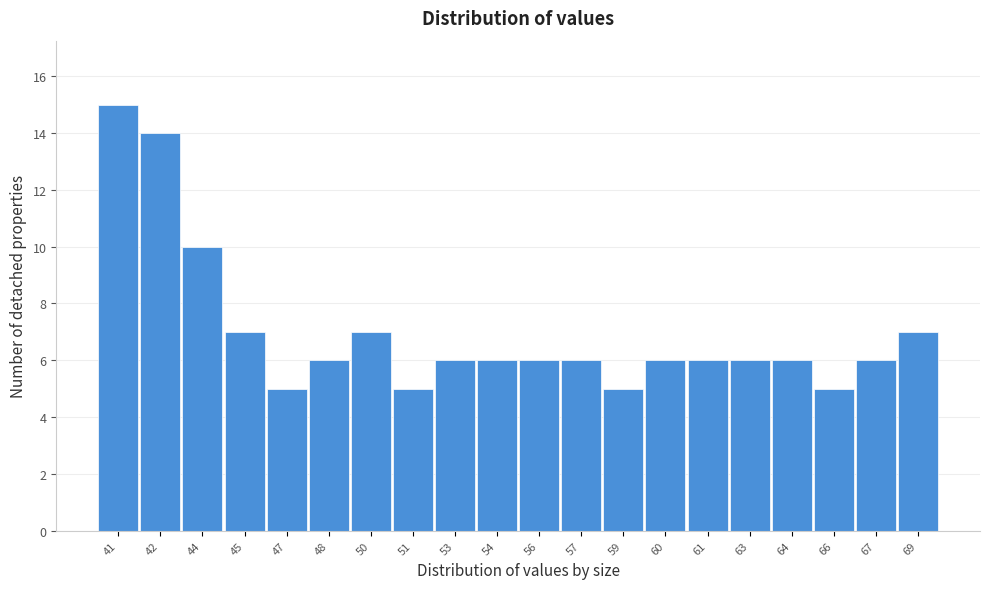

Reading left to right, extract all data points from this chart.

41=15	42=14	44=10	45=7	47=5	48=6	50=7	51=5	53=6	54=6	56=6	57=6	59=5	60=6	61=6	63=6	64=6	66=5	67=6	69=7